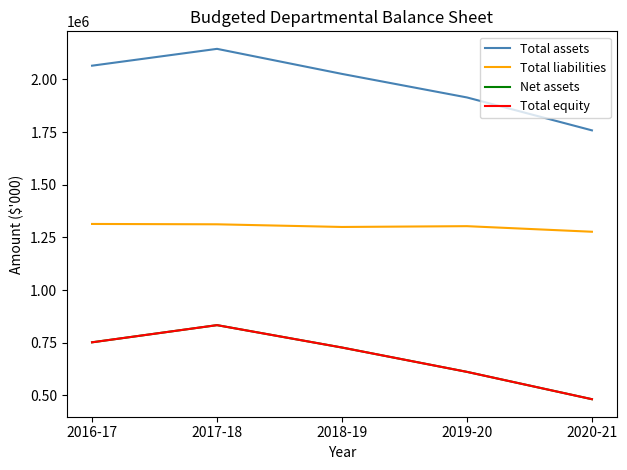

Is this an area chart (filled region under the line)?

No